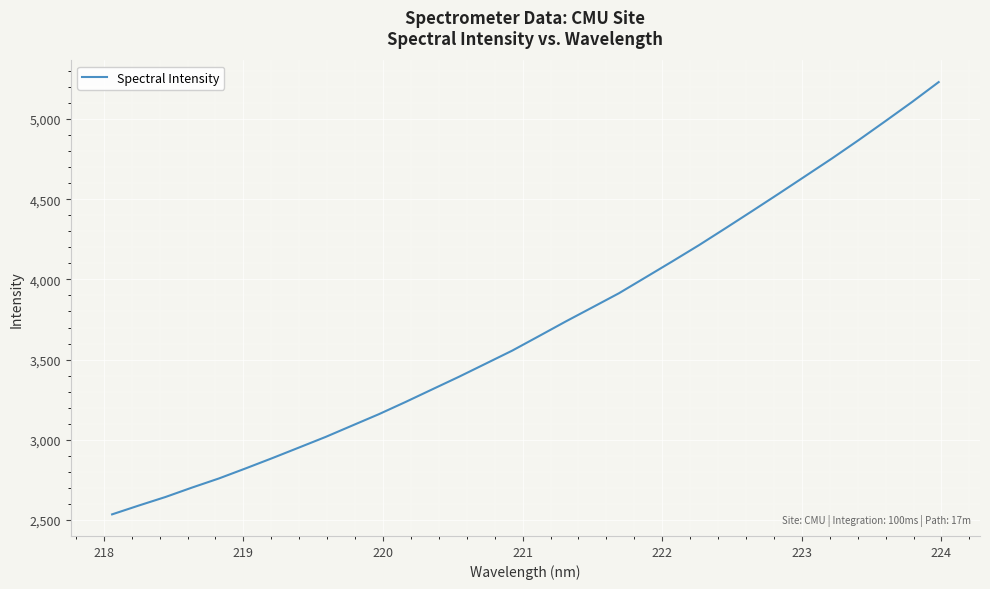

What is the greatest value displayed?

5230.2